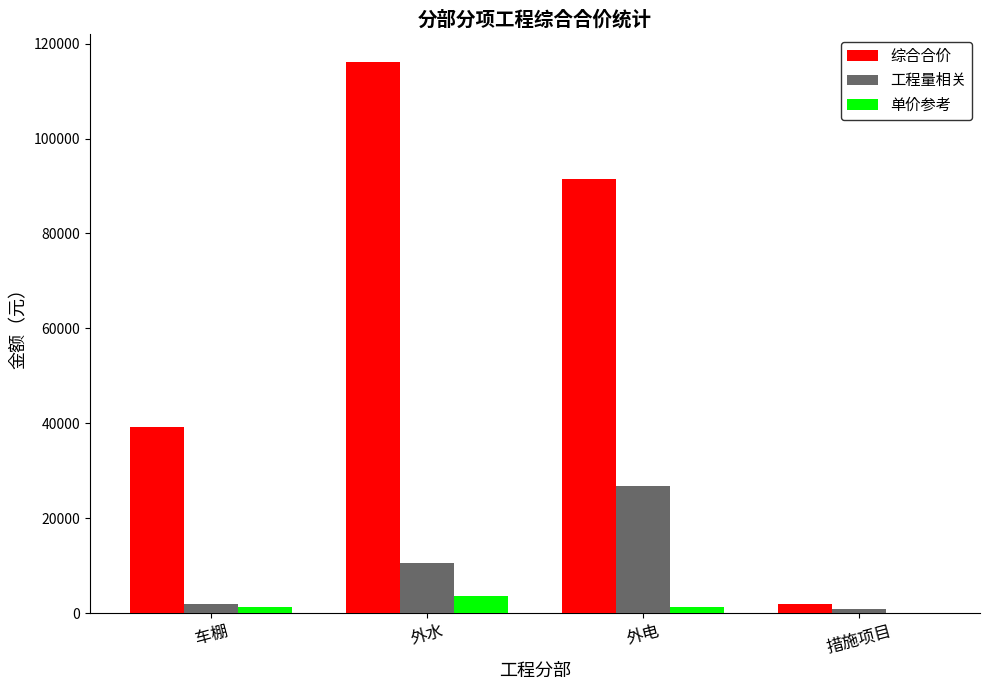

What is the greatest value displayed?

116227.6